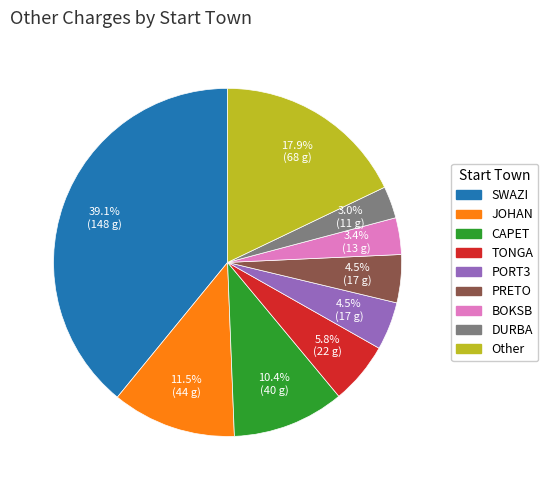

Is there any slice that represents more than half of the pie?

No